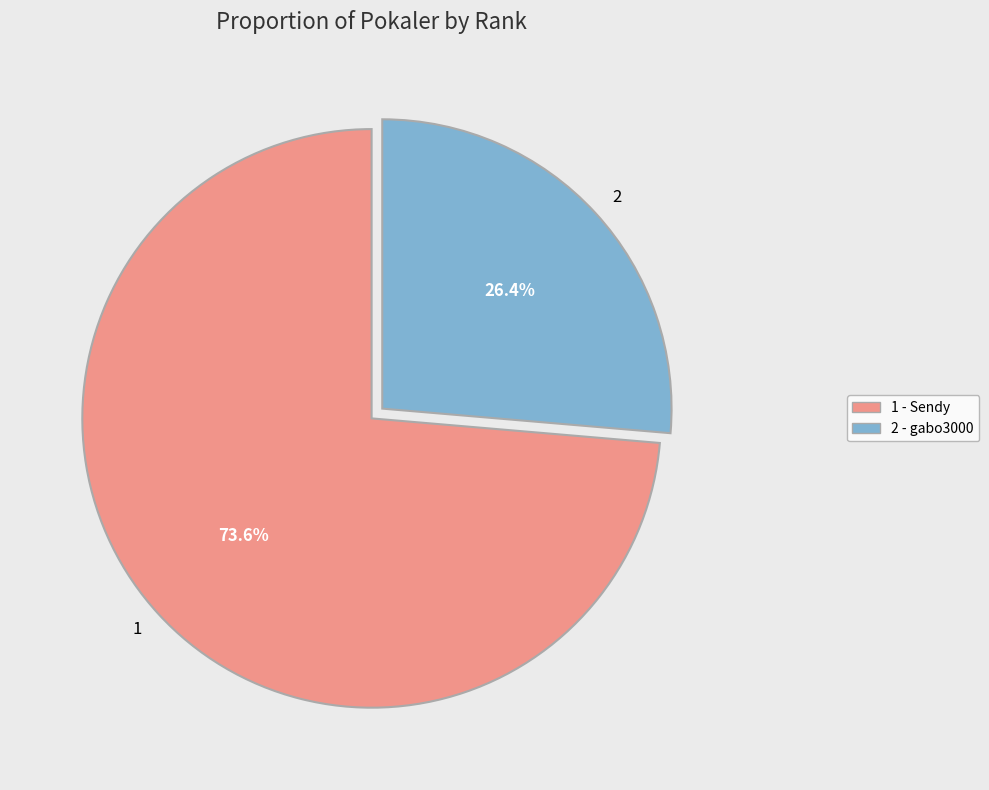

Rank the categories by value from lowest to highest.

2, 1